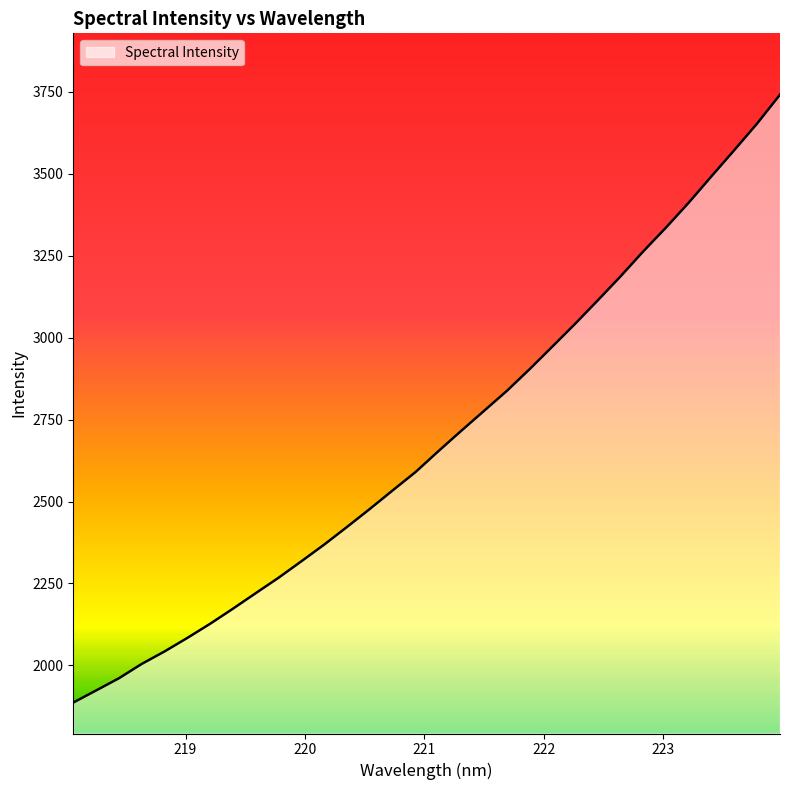

What is the greatest value displayed?

3740.9